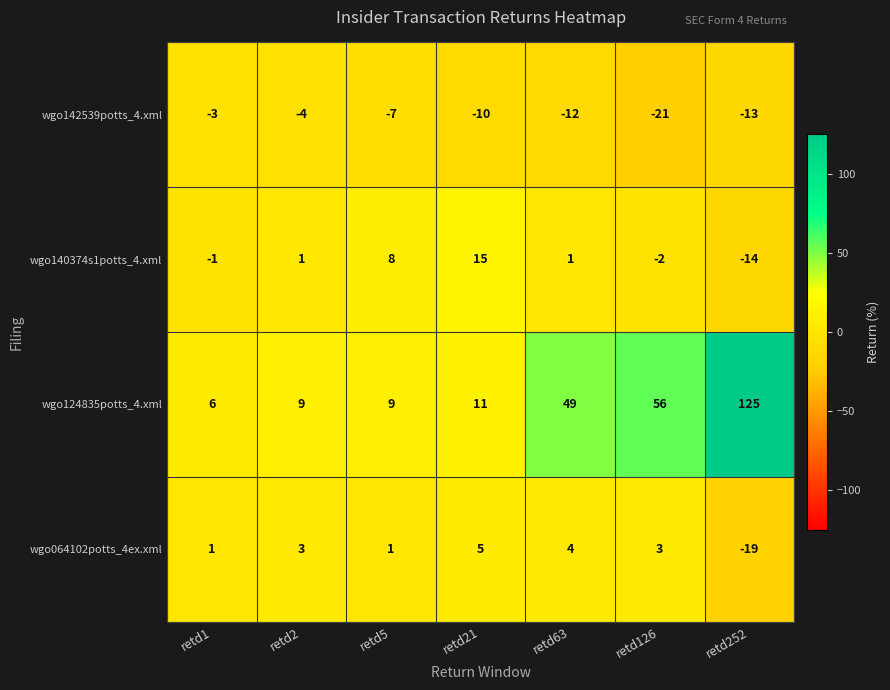

How many values in the wgo064102potts_4ex.xml series are below 3?

3